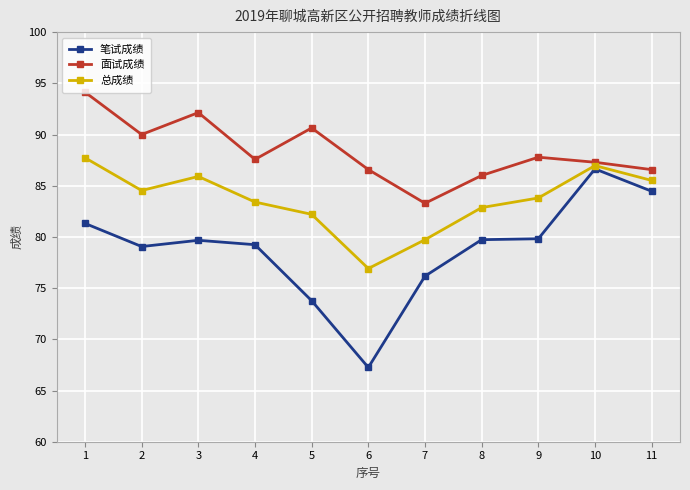

What is the value of the 面试成绩 point at the 3rd from the left?

92.1